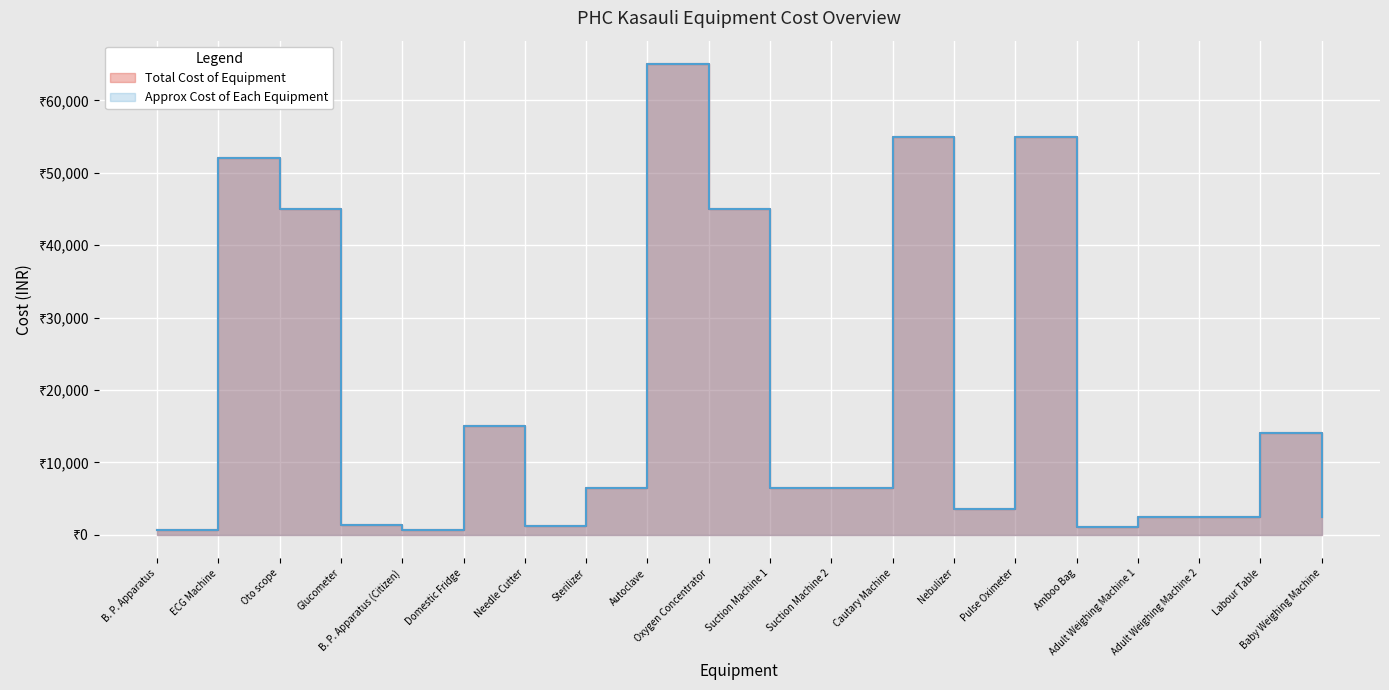

How many lines are shown in the chart?

2